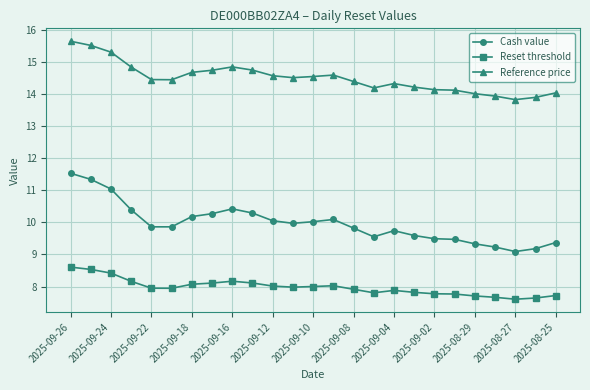

How many lines are shown in the chart?

3